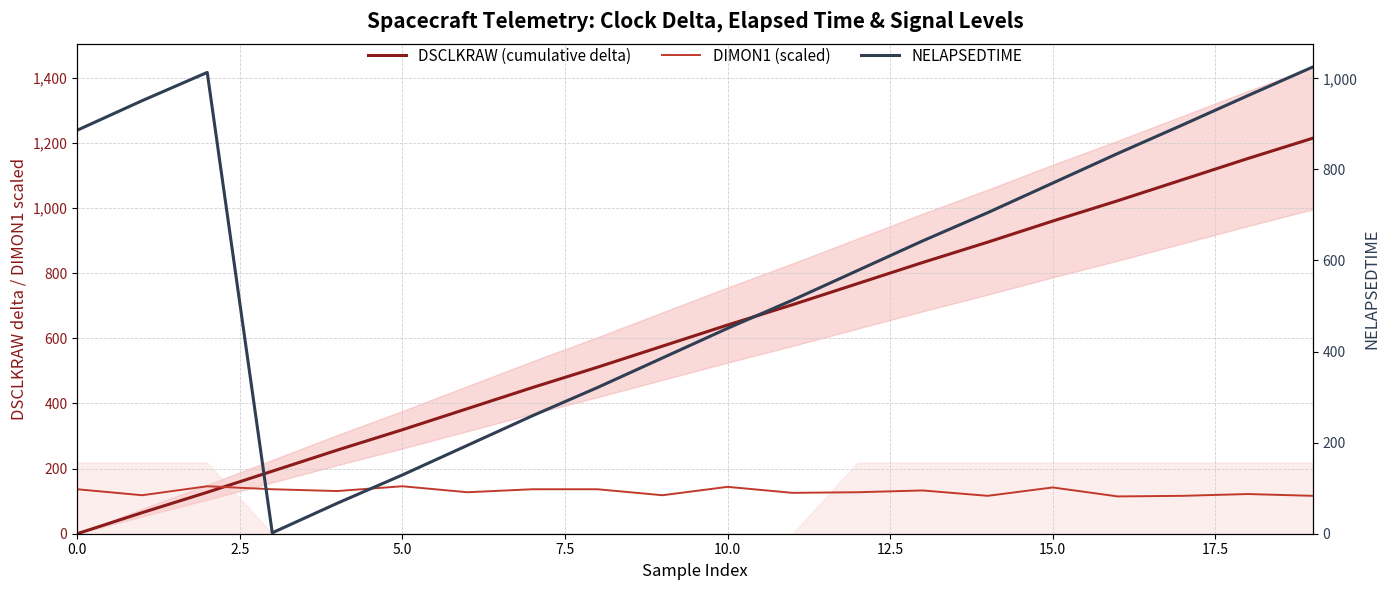

Is this an area chart (filled region under the line)?

No